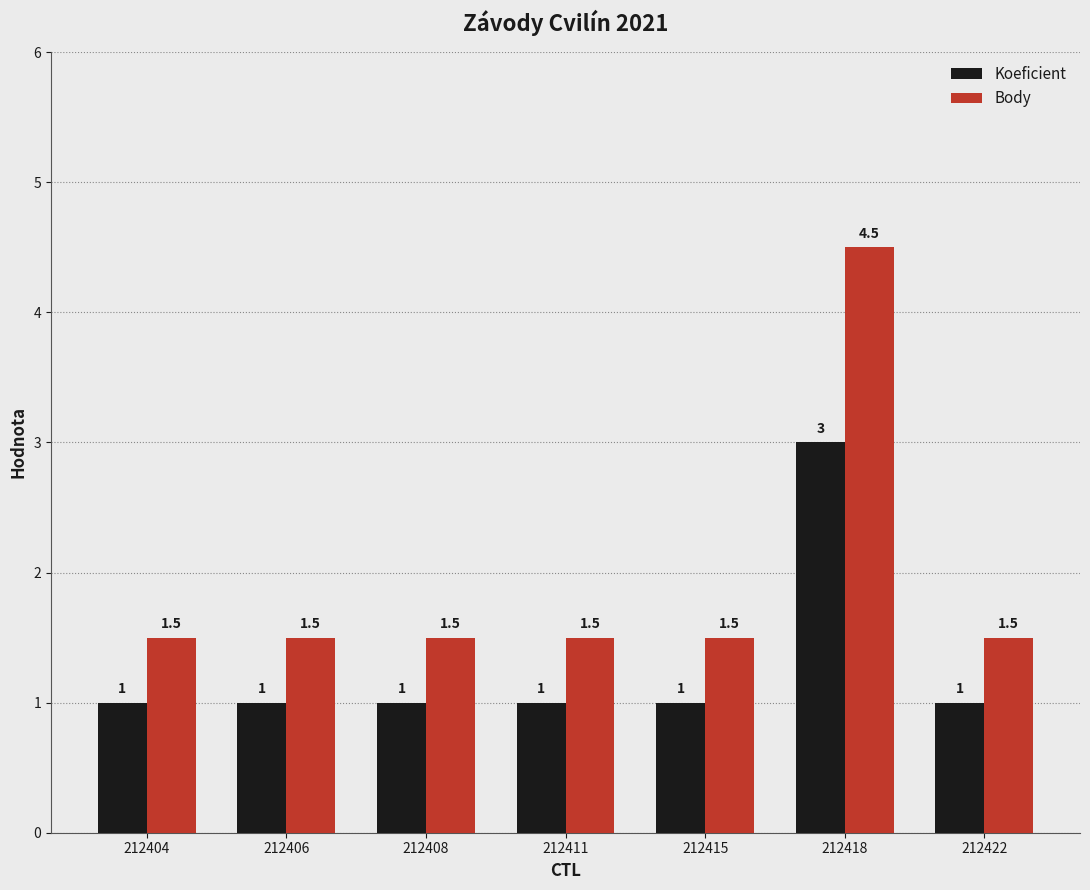

Rank the series by their average value, from lowest to highest.

Koeficient, Body